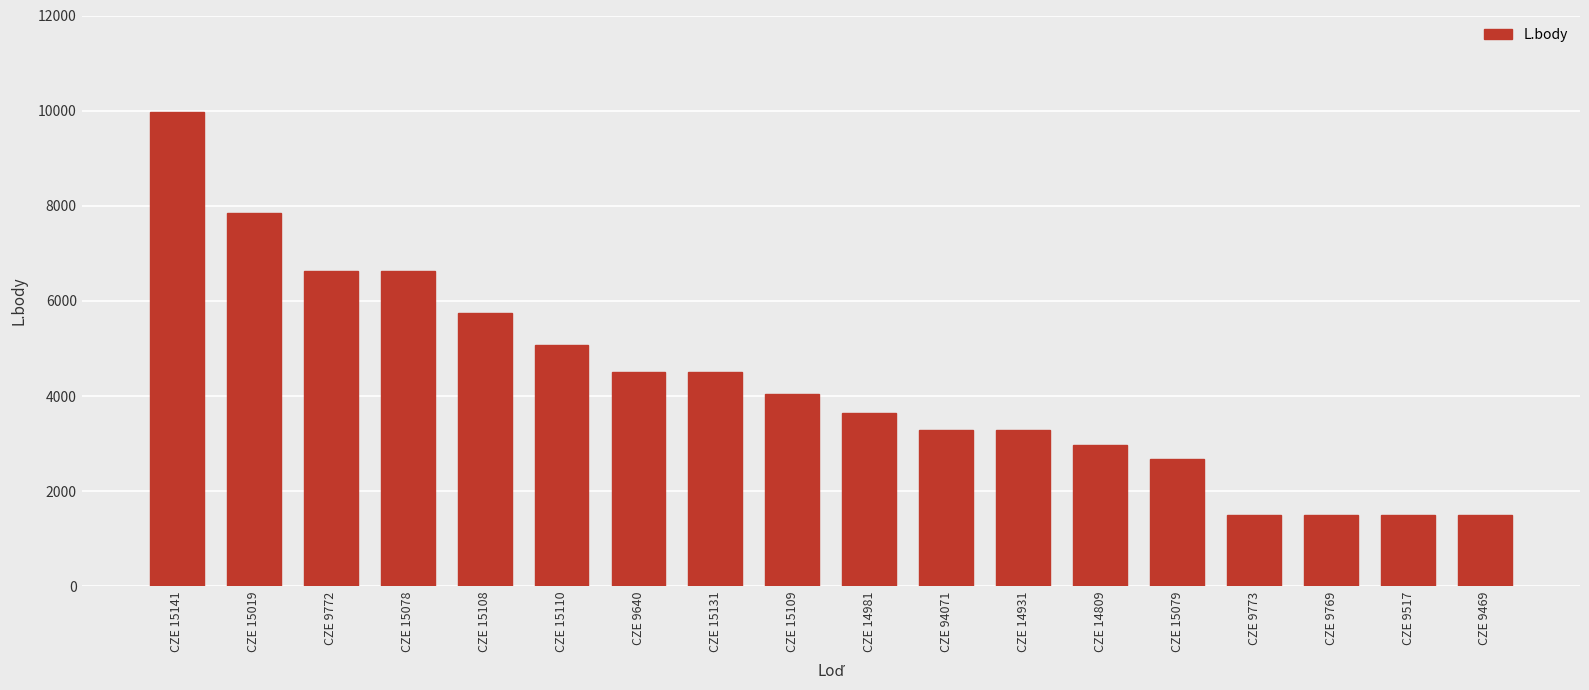

How many series are shown in this chart?

1